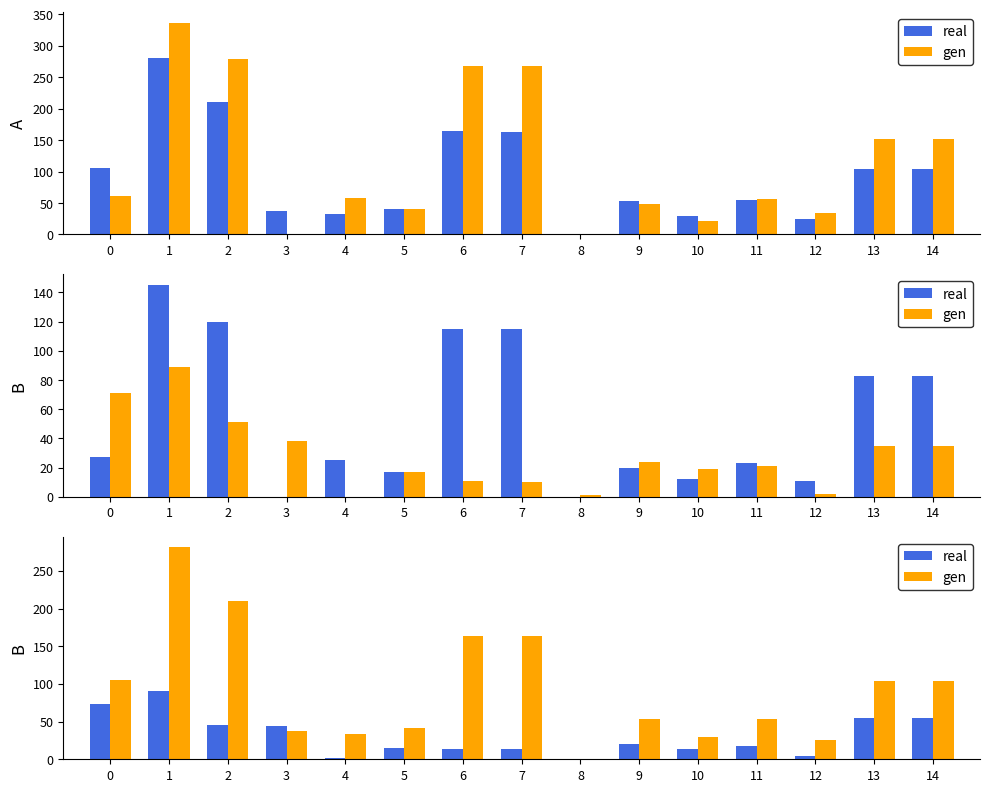

At which label does real reach its peak?

1